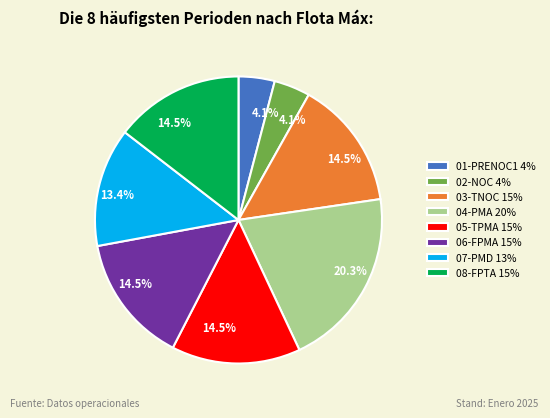

Approximately how many times larger is the value at 07-PMD 13% compared to 06-FPMA 15%?

0.9